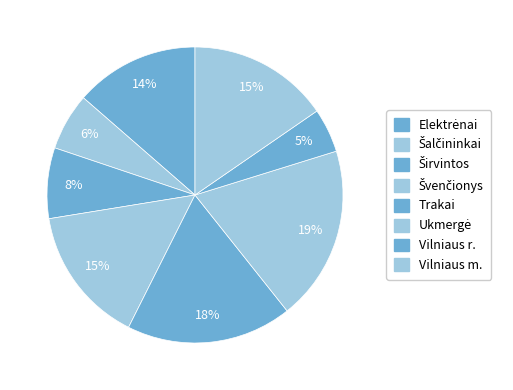

What percentage is the Širvintos slice, to the nearest percent?

8%